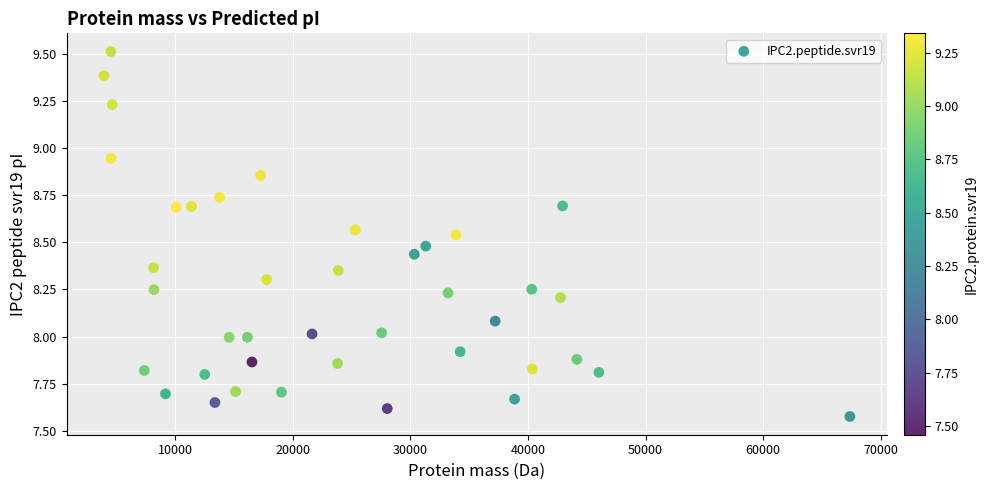

What is the range of Y values (max minus min)?

1.9